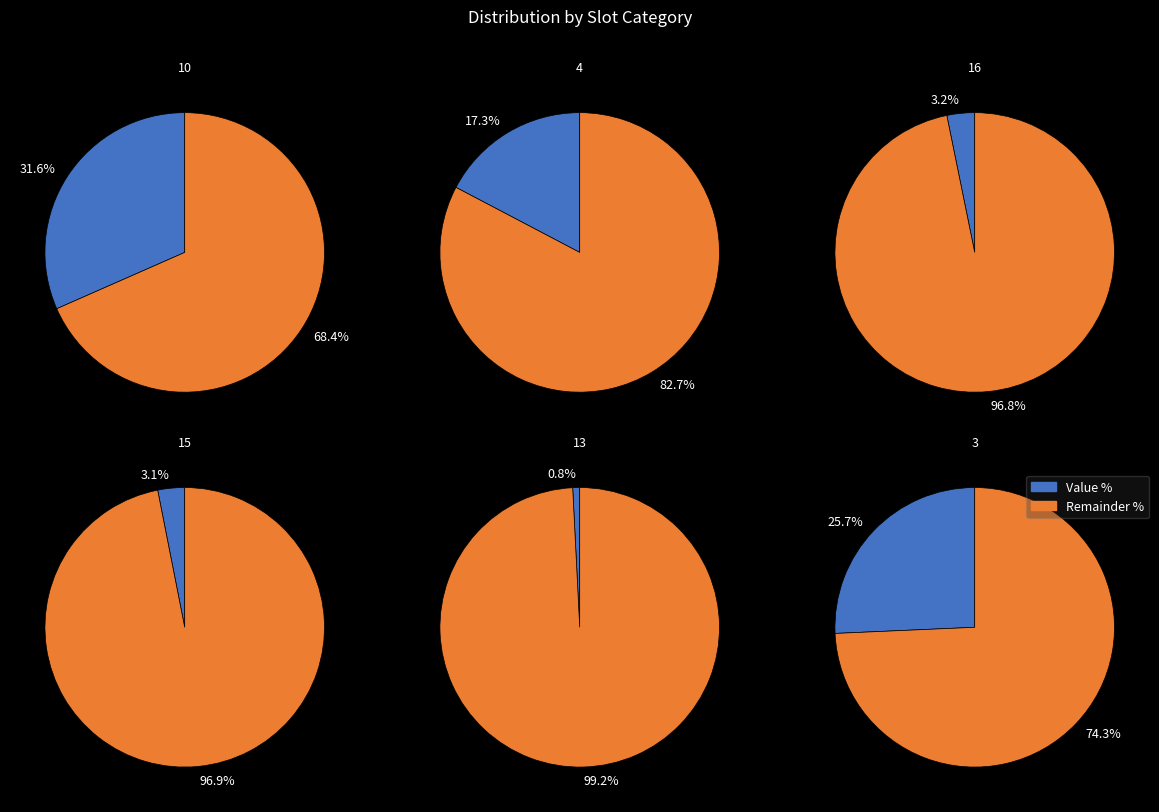

Which has a higher value, 4 or 15?

4